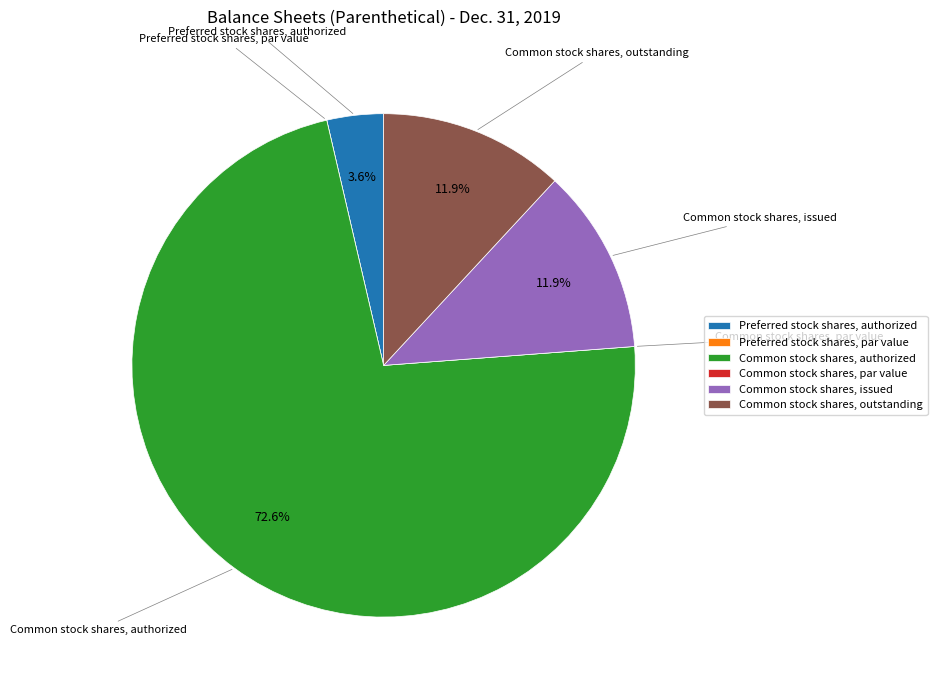

What is the largest slice in the pie chart?

Common stock shares, authorized